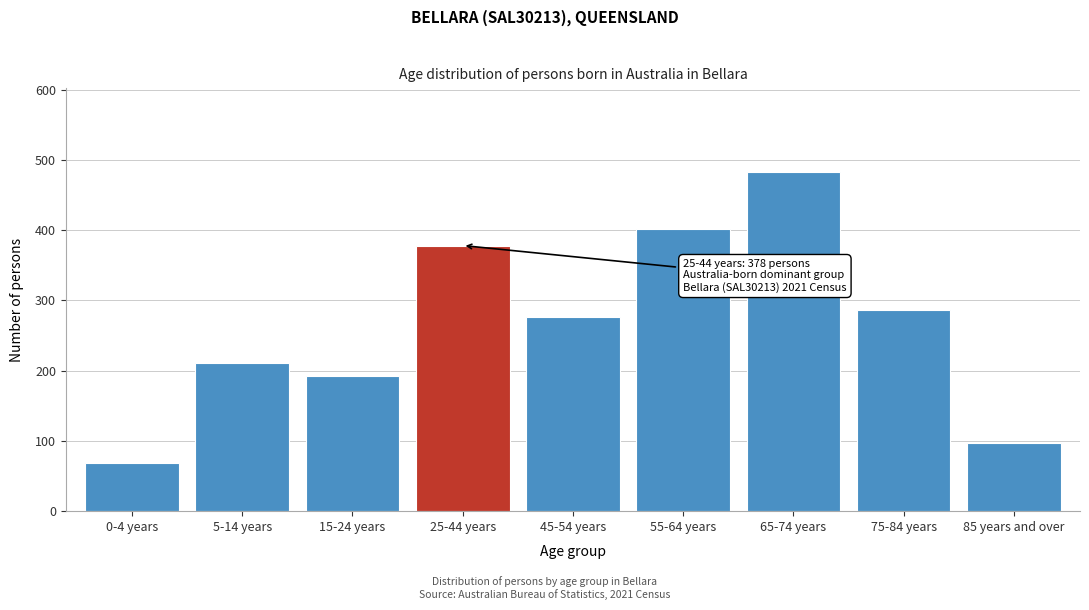

Reading left to right, extract all data points from this chart.

69	211	193	378	277	401	482	286	97